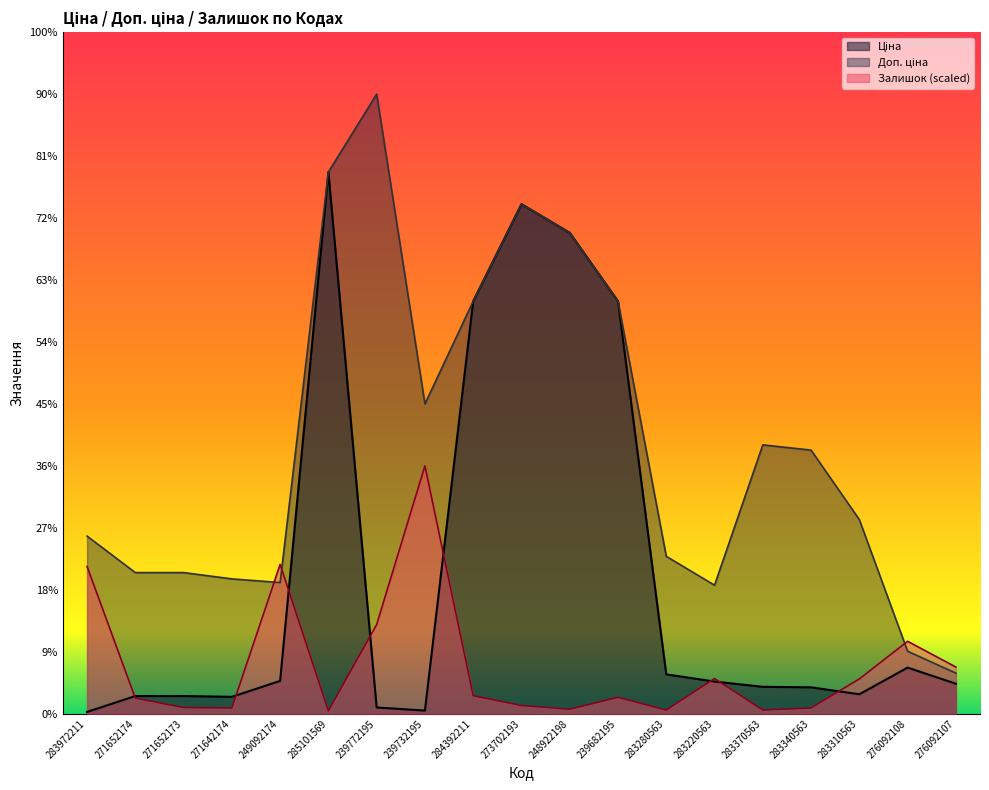

What position from the right is 271652174?

18